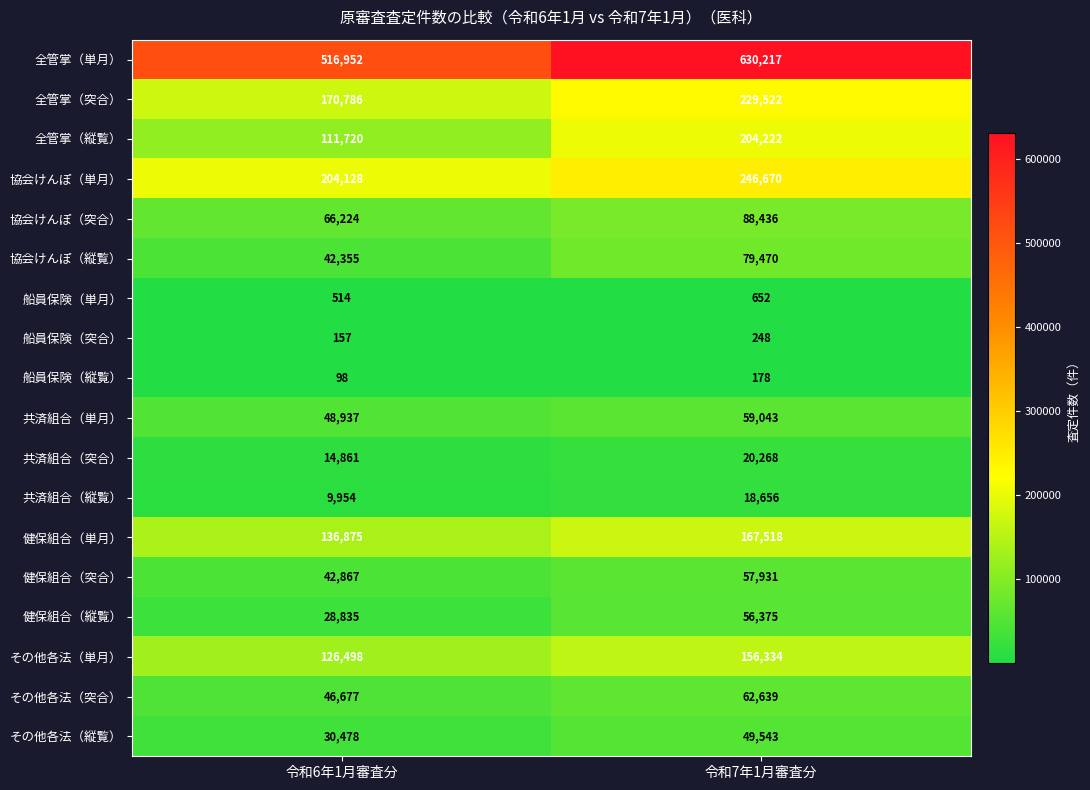

What is the difference between the 船員保険（突合） values at 令和6年1月審査分 and 令和7年1月審査分?

91